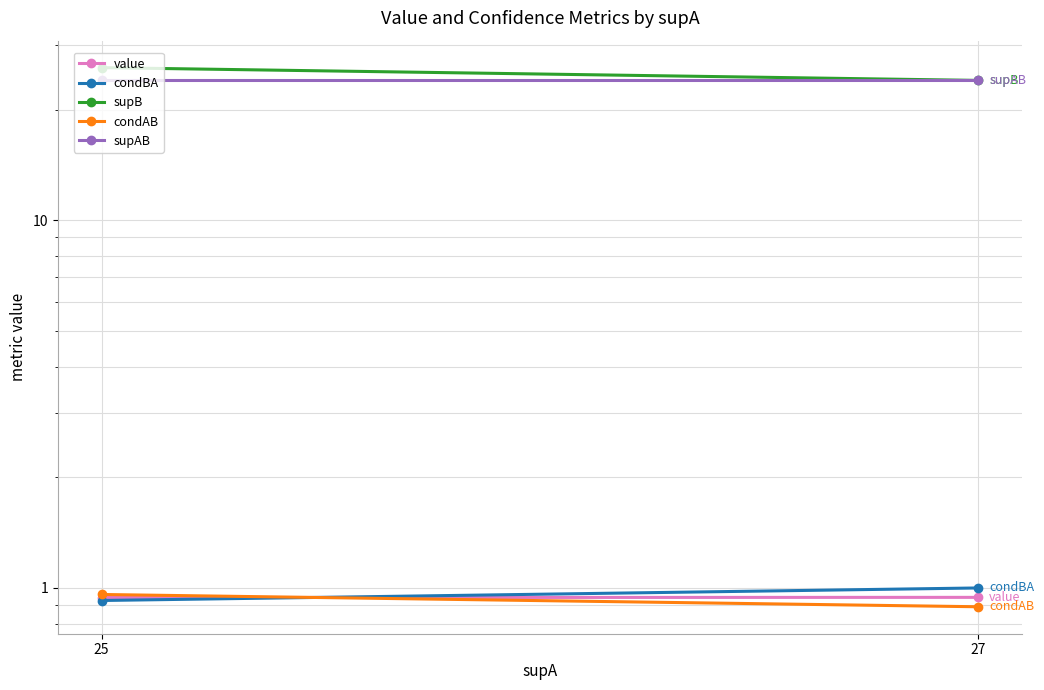

How many categories are shown in the chart?

2